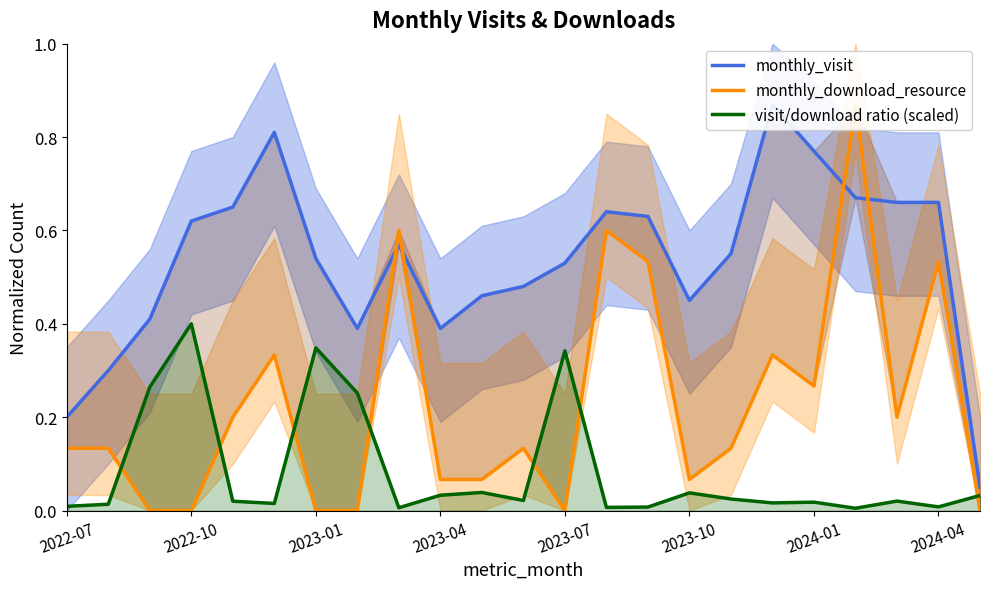

Is this an area chart (filled region under the line)?

No